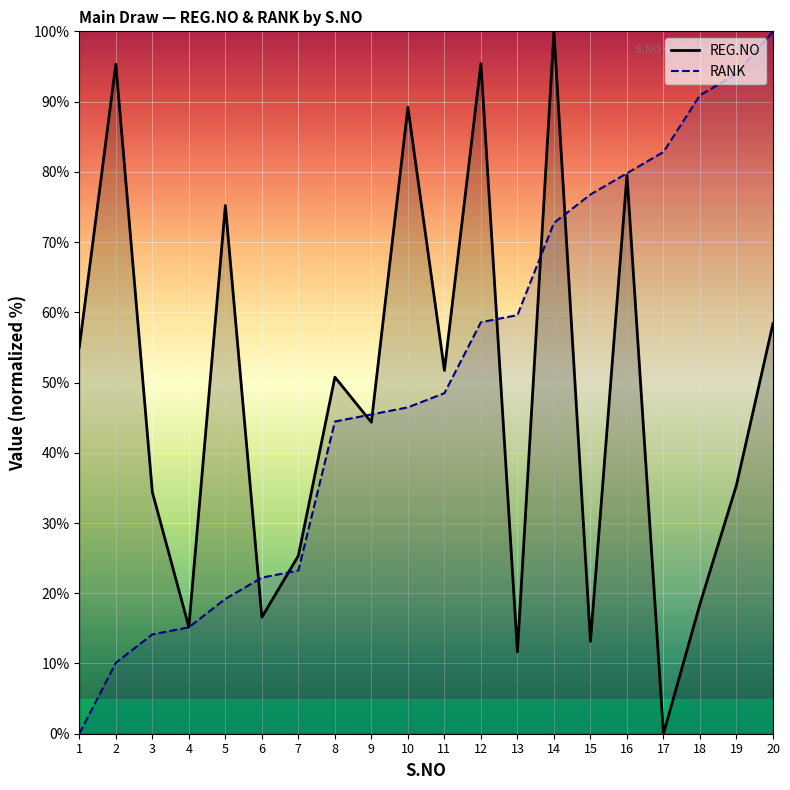

Reading left to right, transcribe all the data shown in this chart.

REG.NO: 55.0	95.3	34.4	15.2	75.2	16.6	25.3	50.8	44.3	89.2	51.7	95.4	11.7	100.0	13.1	79.6	0.0	18.5	35.4	58.4
RANK: 0.0	10.1	14.1	15.2	19.2	22.2	23.2	44.4	45.5	46.5	48.5	58.6	59.6	72.7	76.8	79.8	82.8	90.9	93.9	100.0